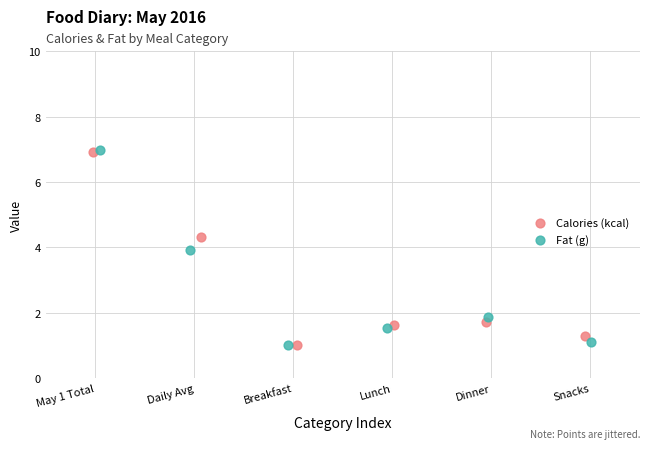

Which series has the largest Y range (max minus min)?

Fat (g)